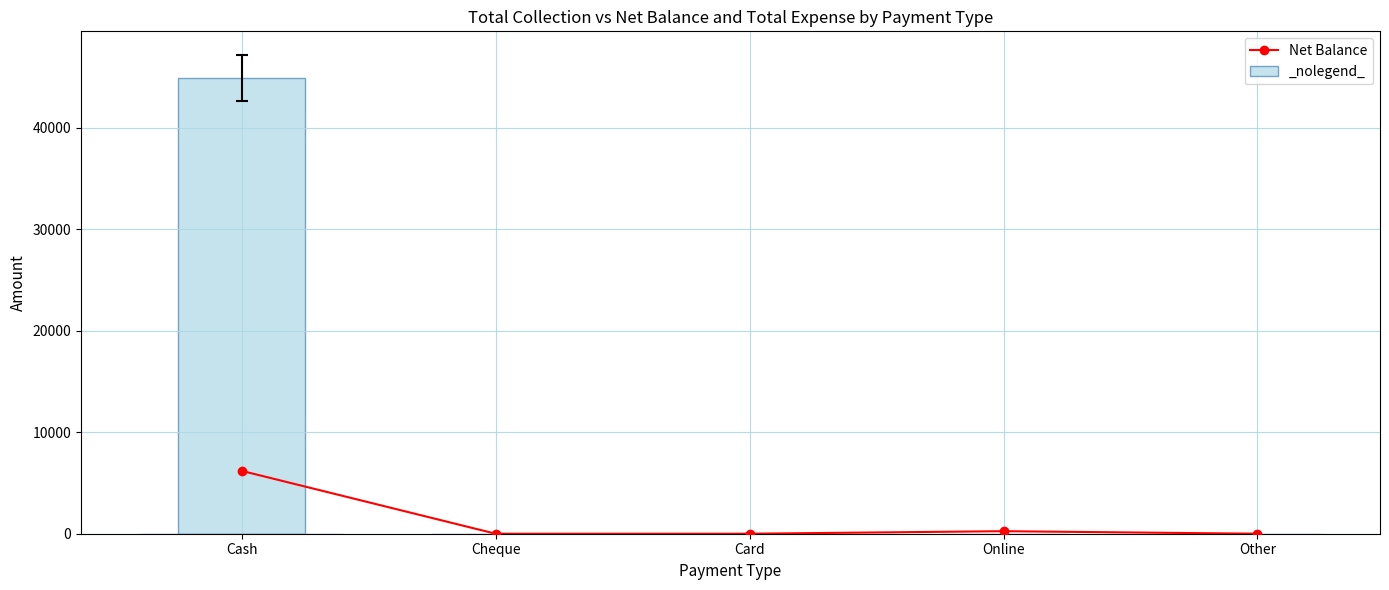

Reading left to right, extract all data points from this chart.

Net Balance: 6195	0	0	250	0
Total Expense: 44905	0	0	0	0